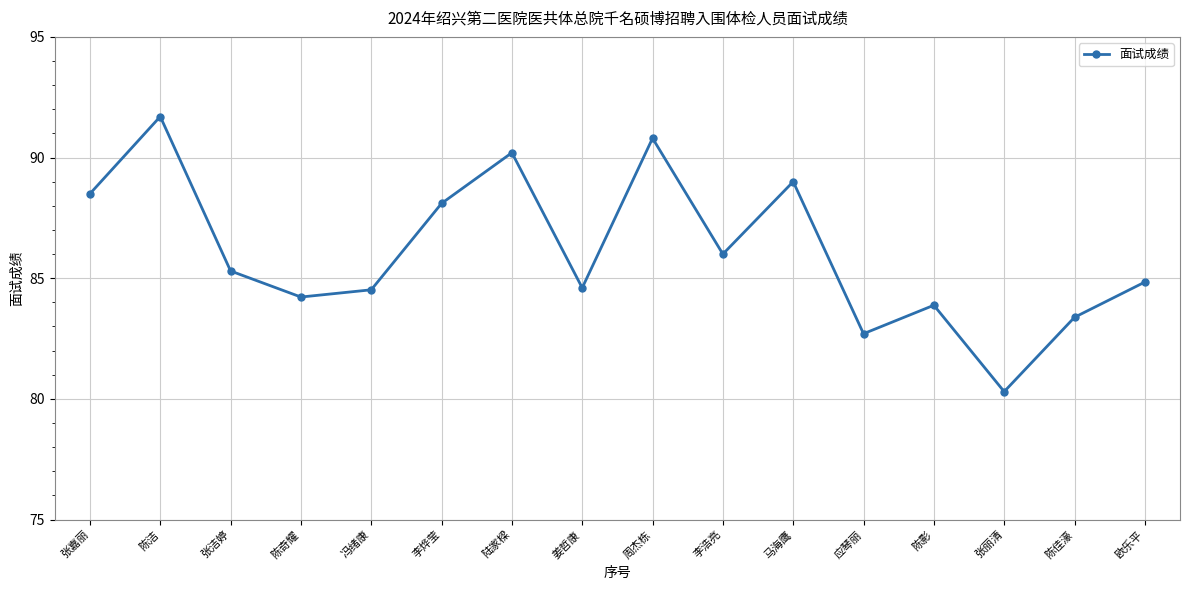

Where is the first local maximum?

陈洁